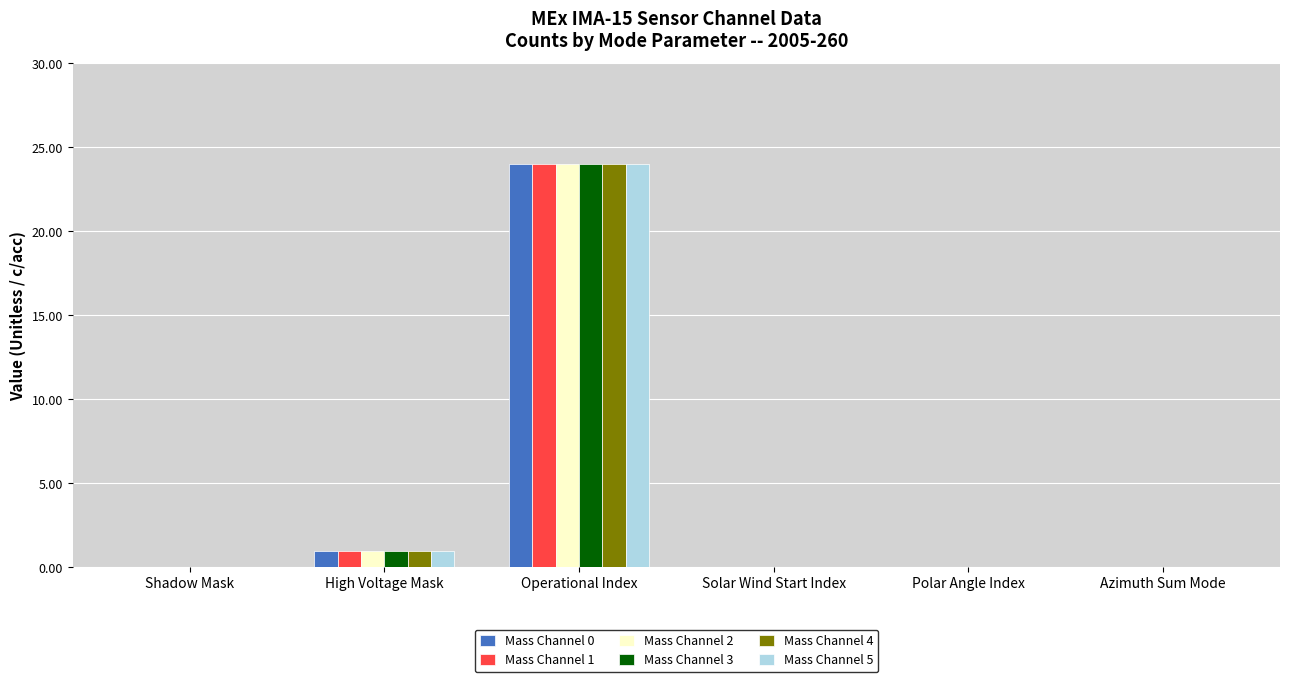

At which category is the sum across all series the highest?

Operational Index